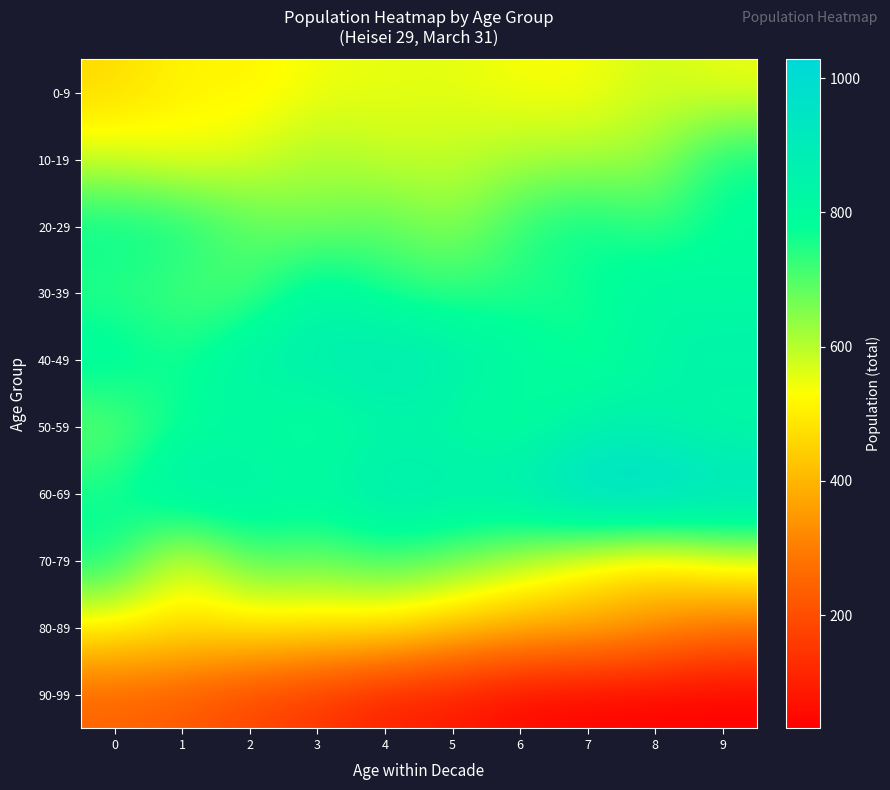

What is the total value across all series at 3?

6400